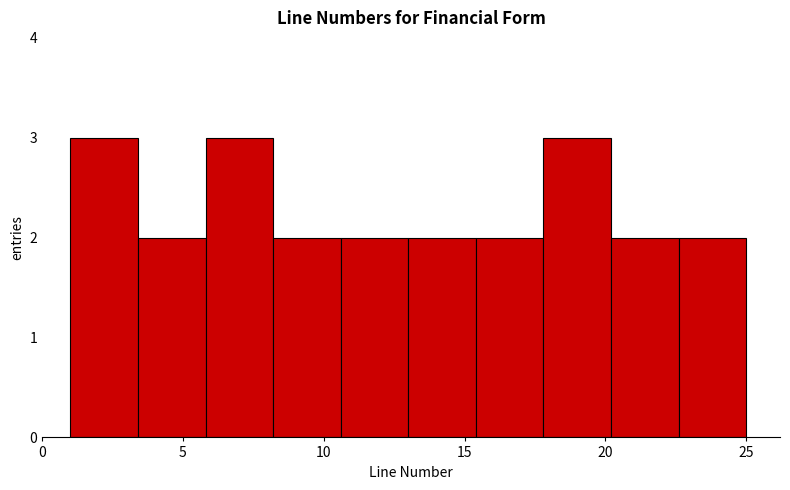

Reading left to right, transcribe this chart: for each bar, give the range it covers on the x-axis and its height. Neither the bar edges nor the heights are printed on the chart, so give them approximately, as read against the axes.

1.0 to 3.4: 3
3.4 to 5.8: 2
5.8 to 8.2: 3
8.2 to 10.6: 2
10.6 to 13.0: 2
13.0 to 15.4: 2
15.4 to 17.8: 2
17.8 to 20.2: 3
20.2 to 22.6: 2
22.6 to 25.0: 2